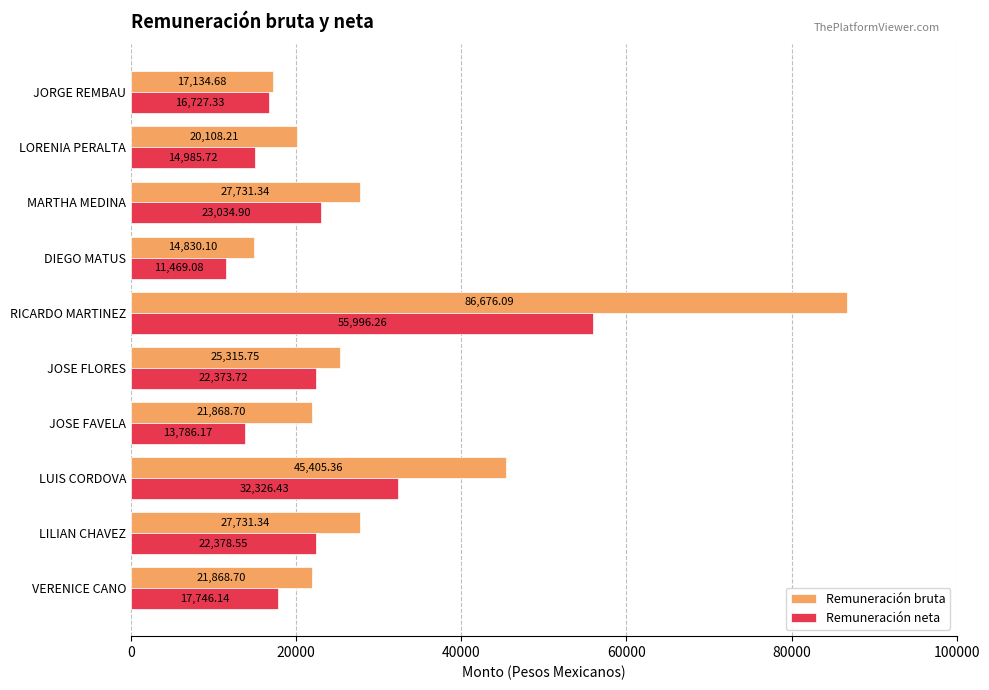

How many data points does each series have?

10